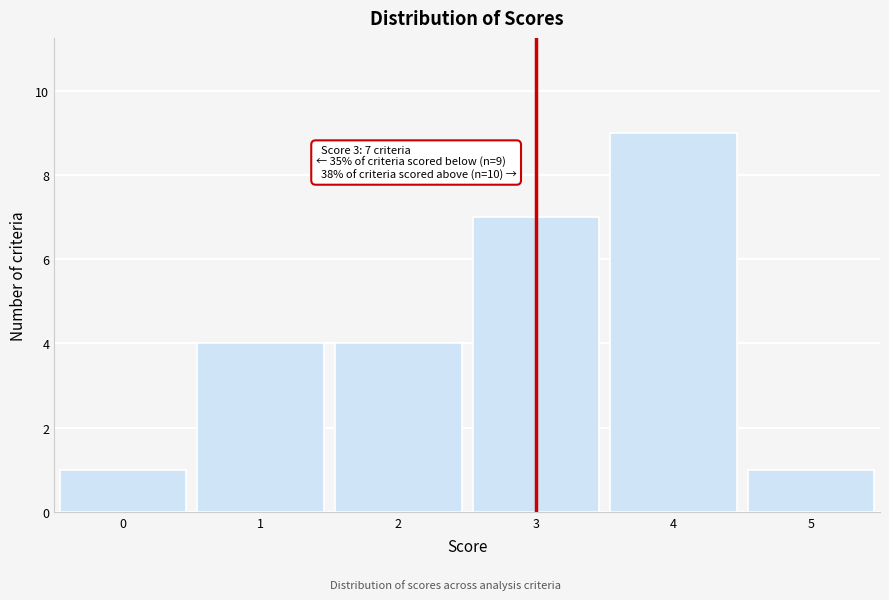

Reading left to right, extract all data points from this chart.

1	4	4	7	9	1